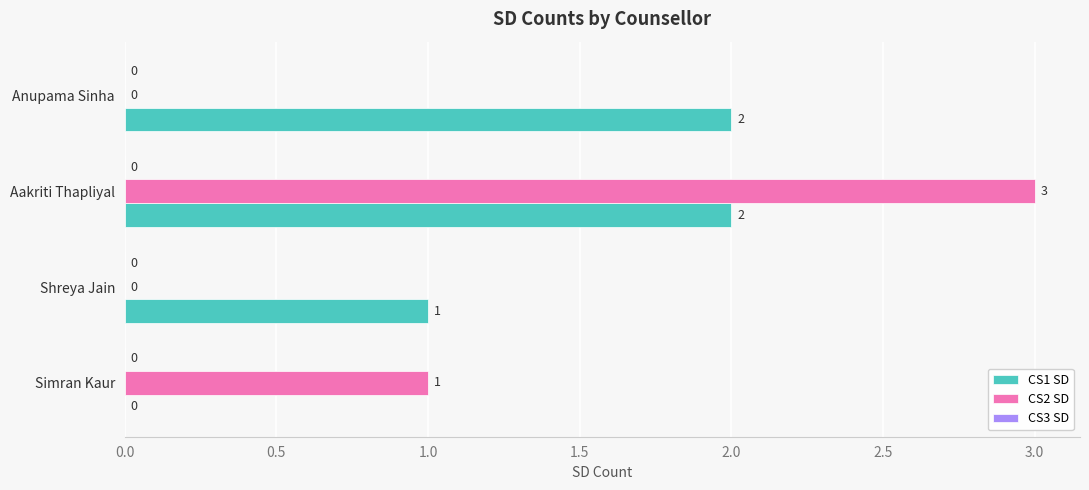

At which label does CS2 SD reach its peak?

Aakriti Thapliyal